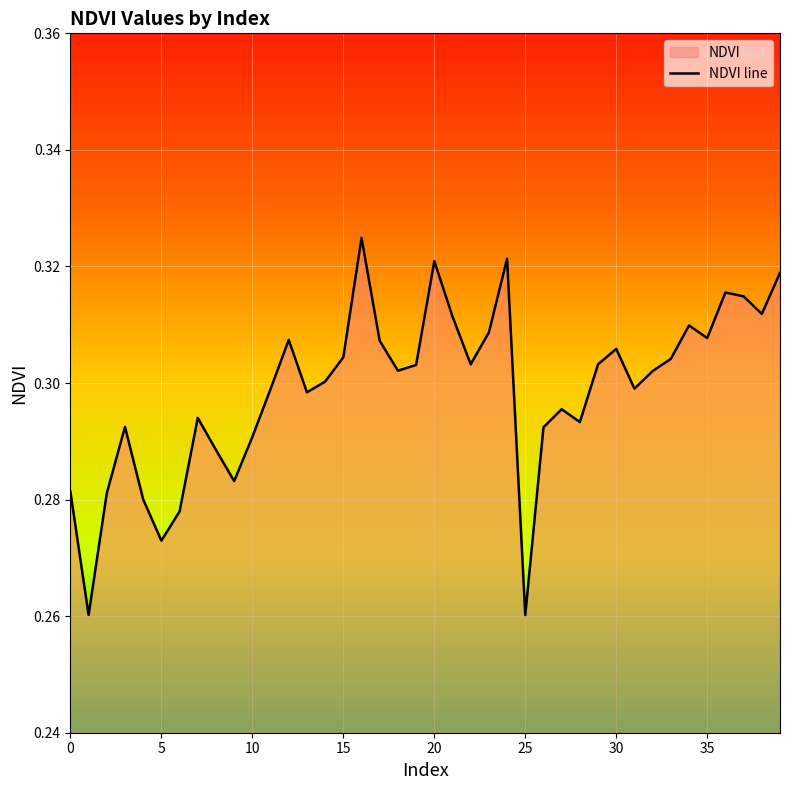

How many interior local valleys (lower than both neighbors) does the data have?

11